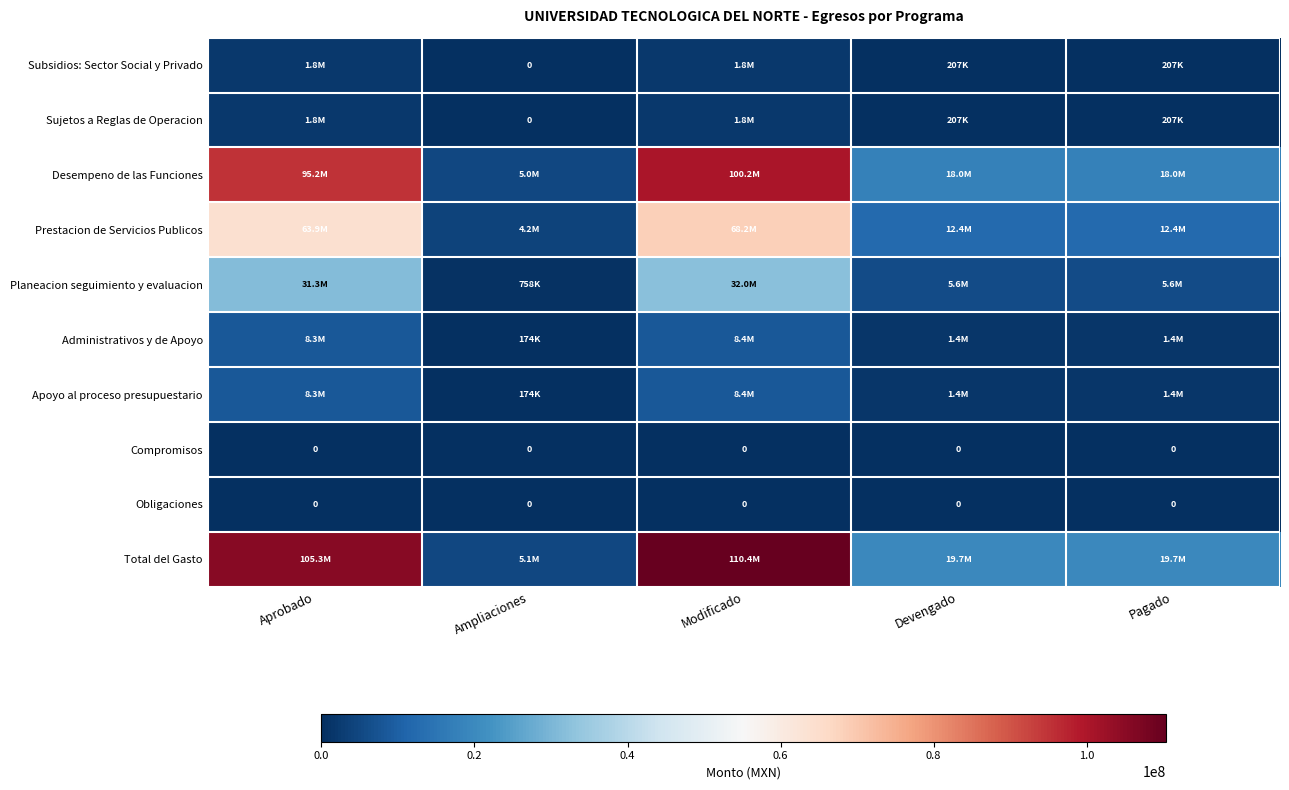

What is the total value across all series at Devengado?

58976360.7